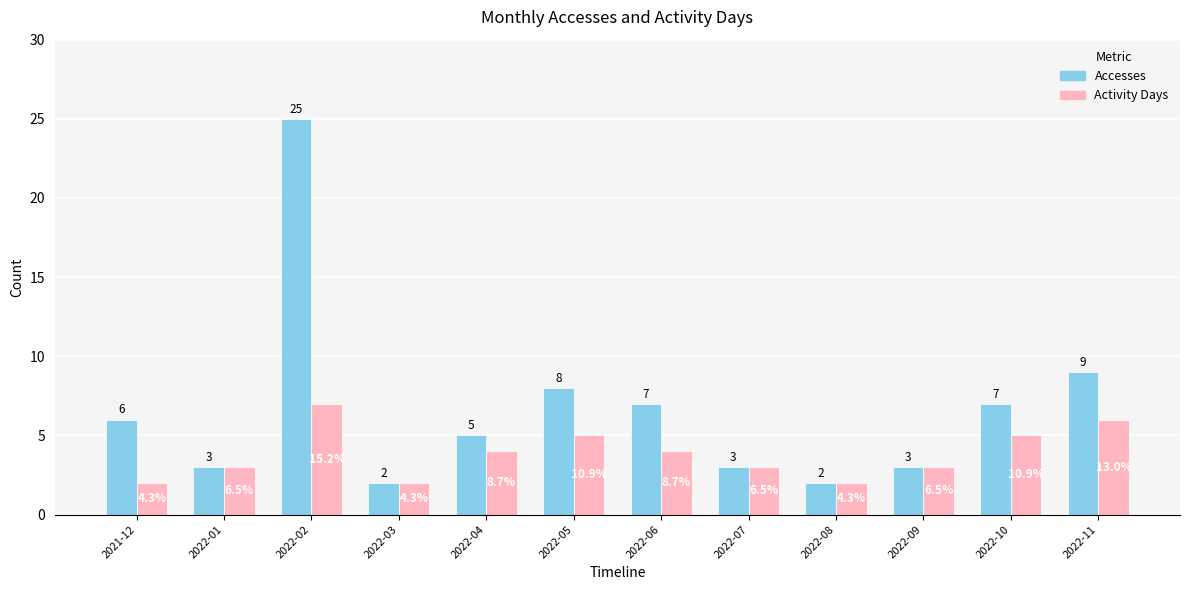

True or false: Accesses has a value of 42 at 2022-02.

False